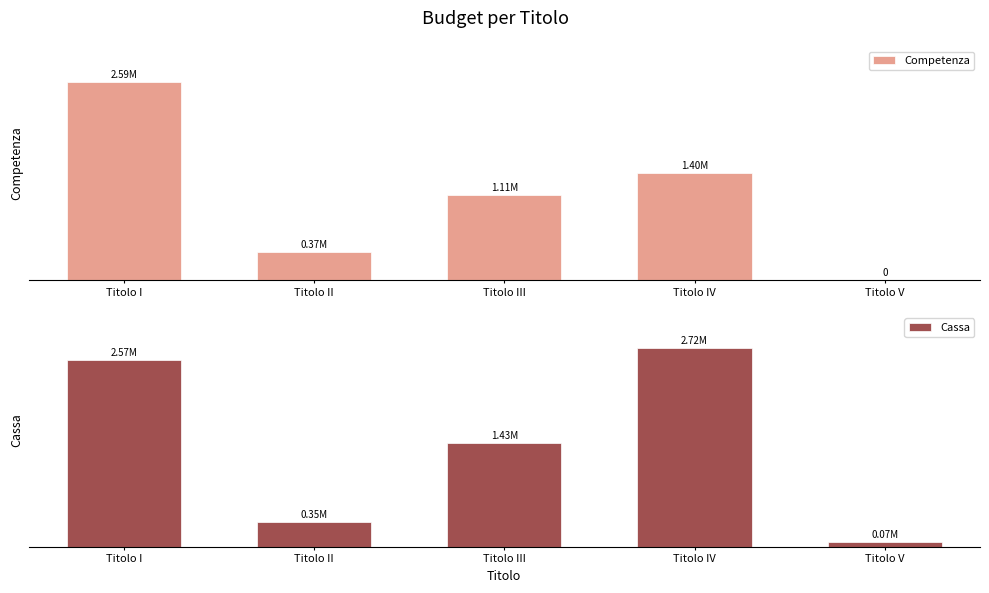

True or false: Cassa has a value of 4067390.7 at Titolo I.

False